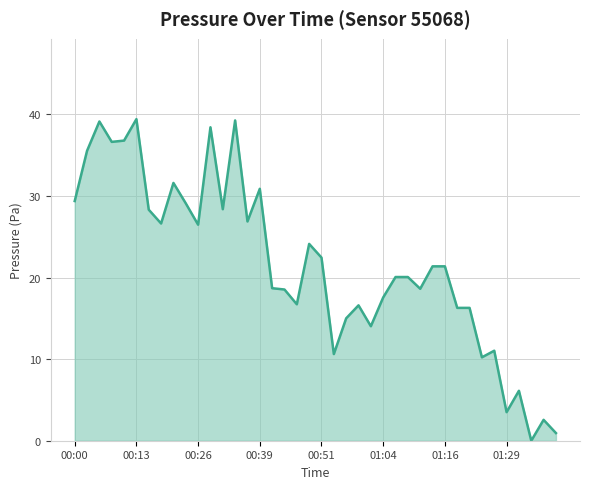

What is the maximum value shown in the chart?

39.4